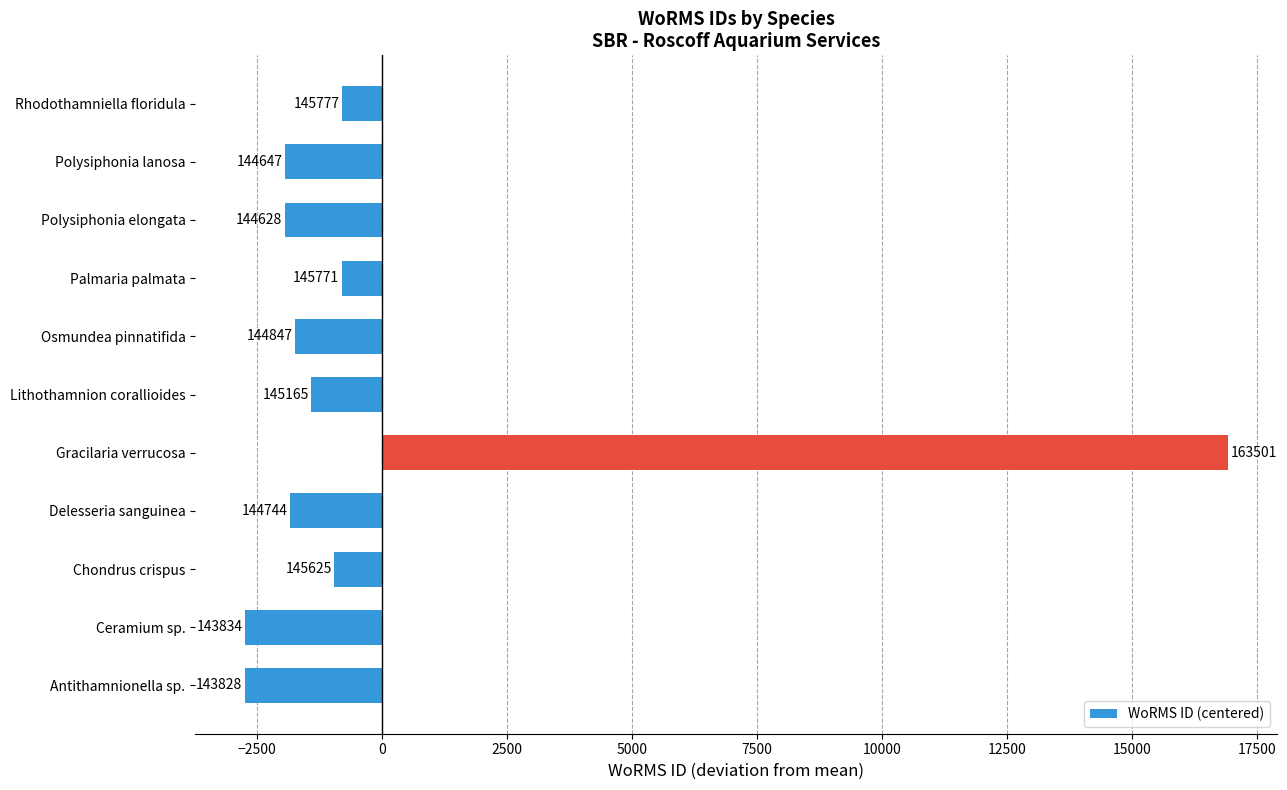

How many bars are there in total?

11